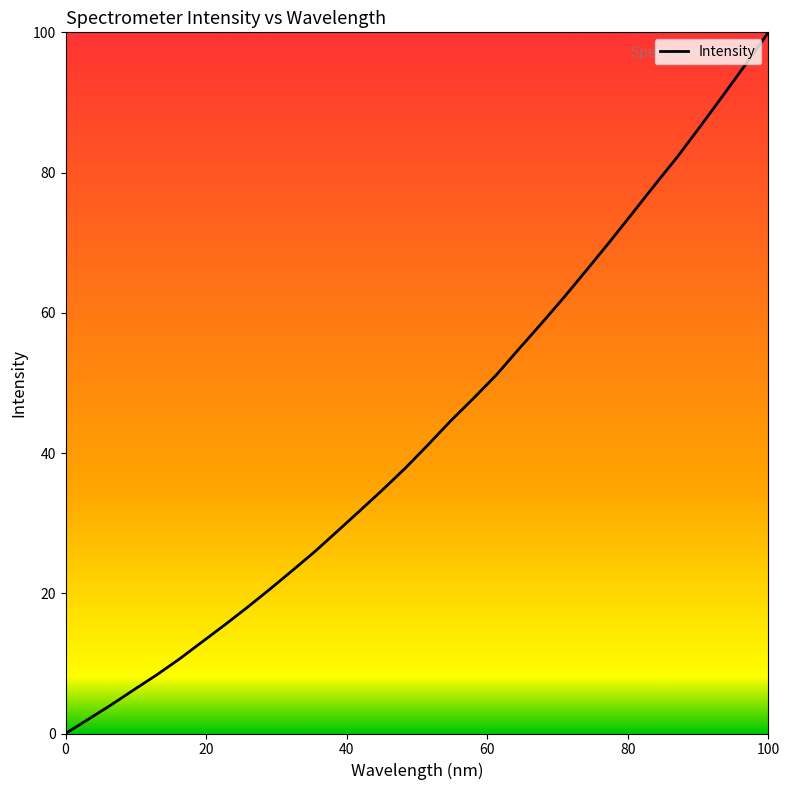

What is the greatest value displayed?

100.0